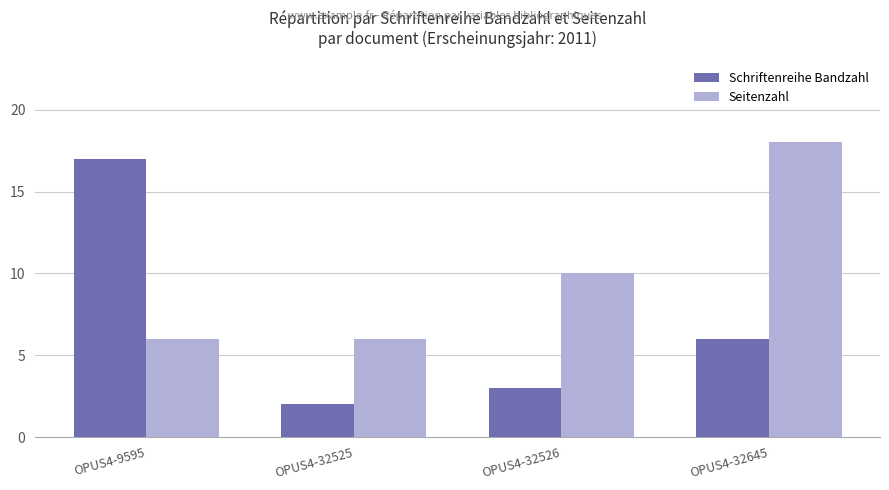

Count the Seitenzahl values in the range 6 to 18.

4